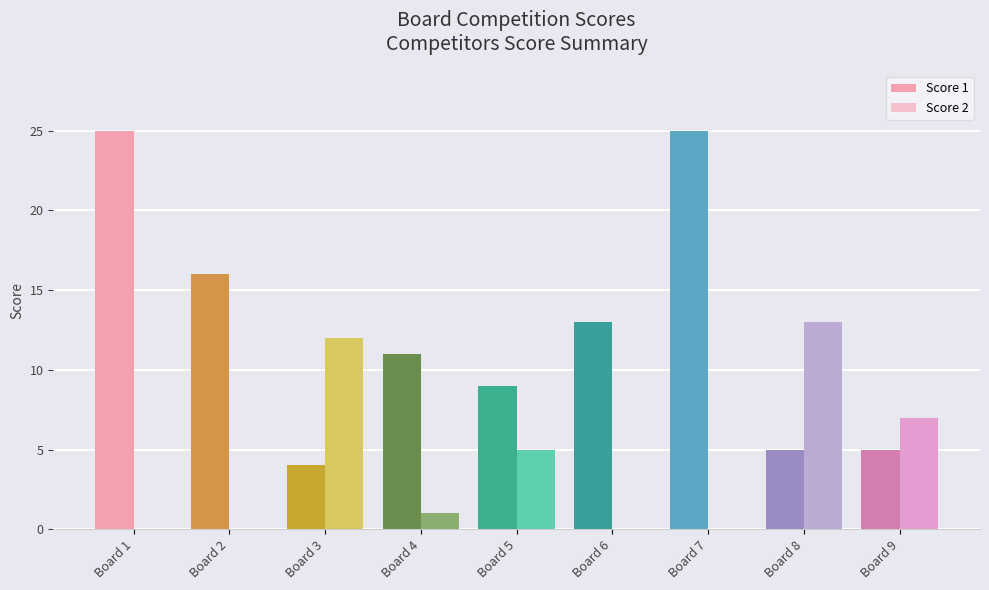

Where does the Score 1 series first go above 11?

Board 1